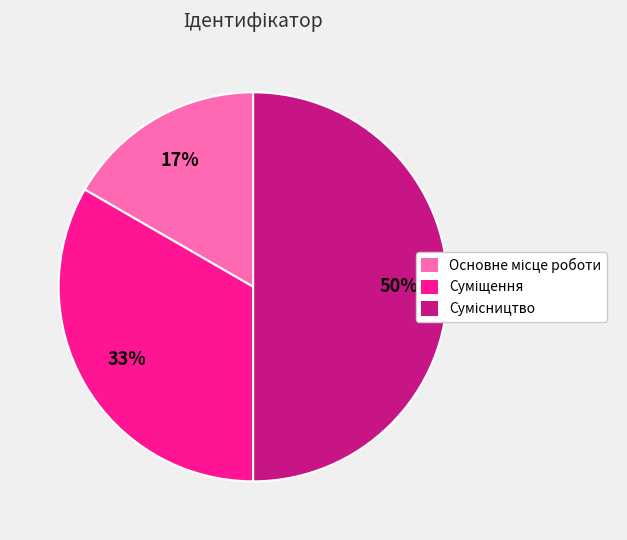

To the nearest percent, what is the difference between the largest and smallest slice percentages?

33%